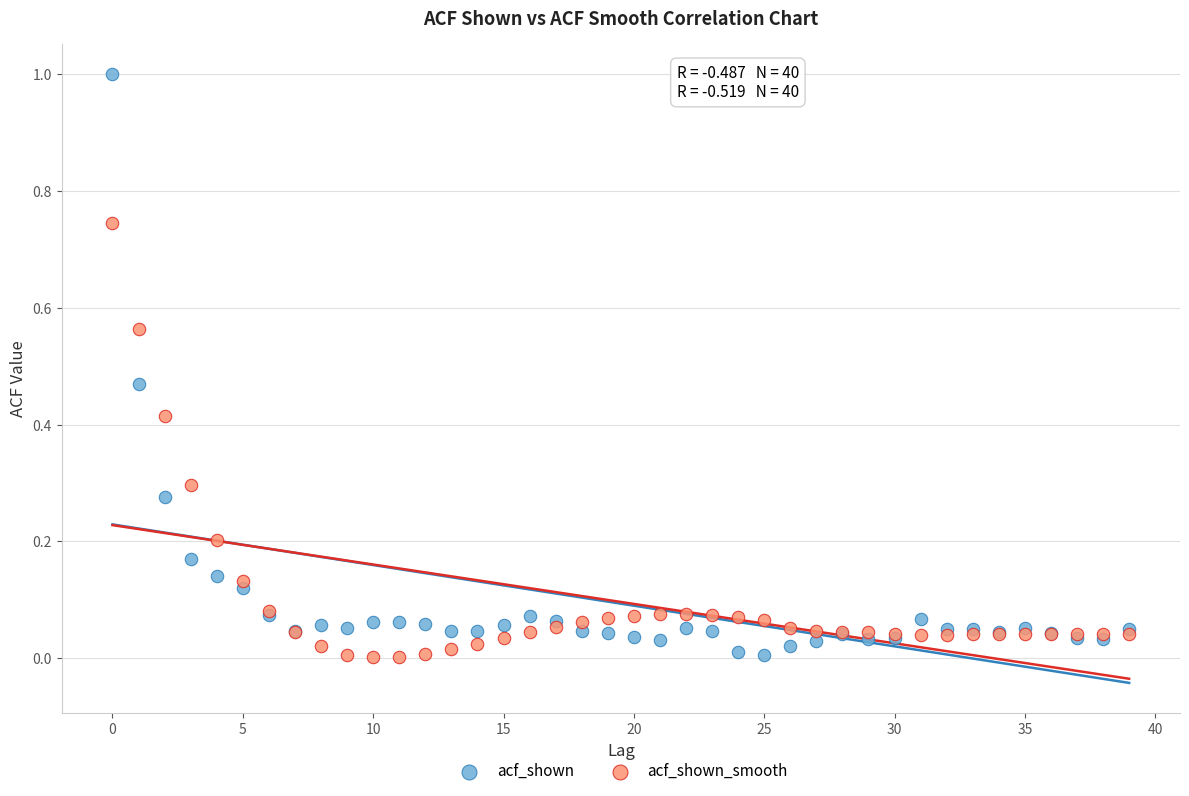

Which series has the largest Y range (max minus min)?

acf_shown